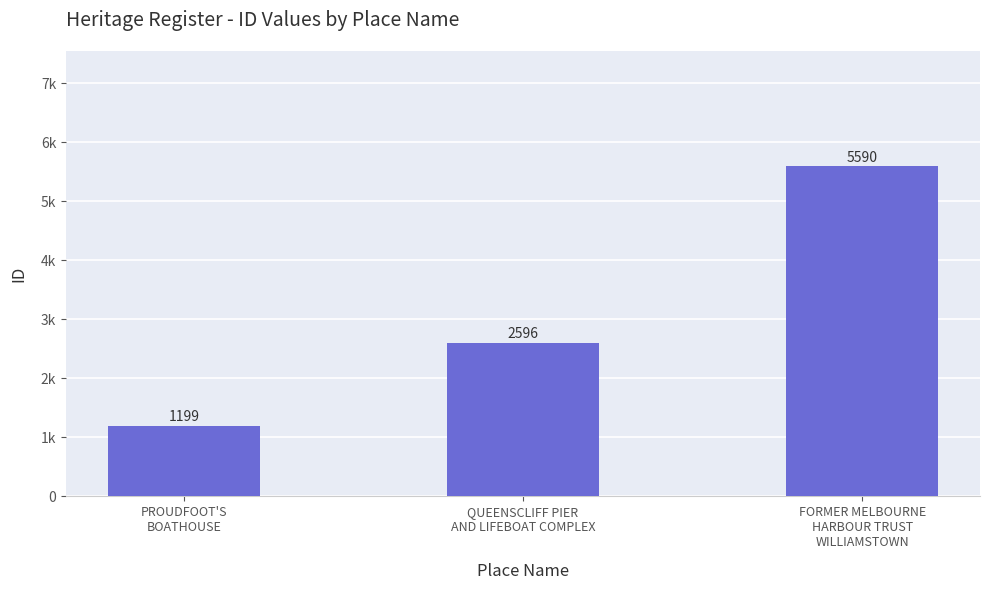

Where is the data nearest to the value 3394?

QUEENSCLIFF PIER
AND LIFEBOAT COMPLEX